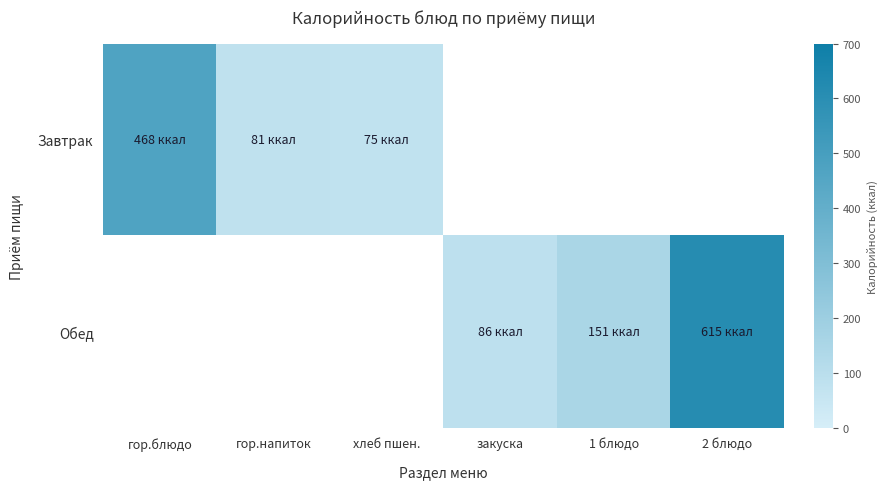

Where is Завтрак nearest to the value 271?

гор.напиток